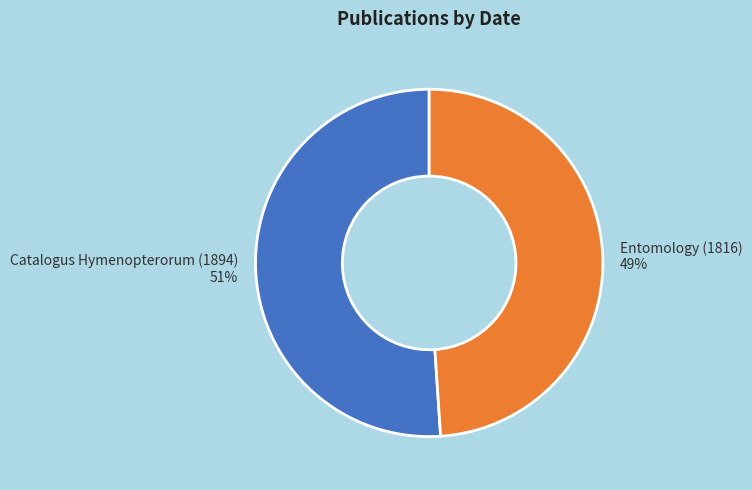

What percentage is the Catalogus Hymenopterorum (1894) slice, to the nearest percent?

51%